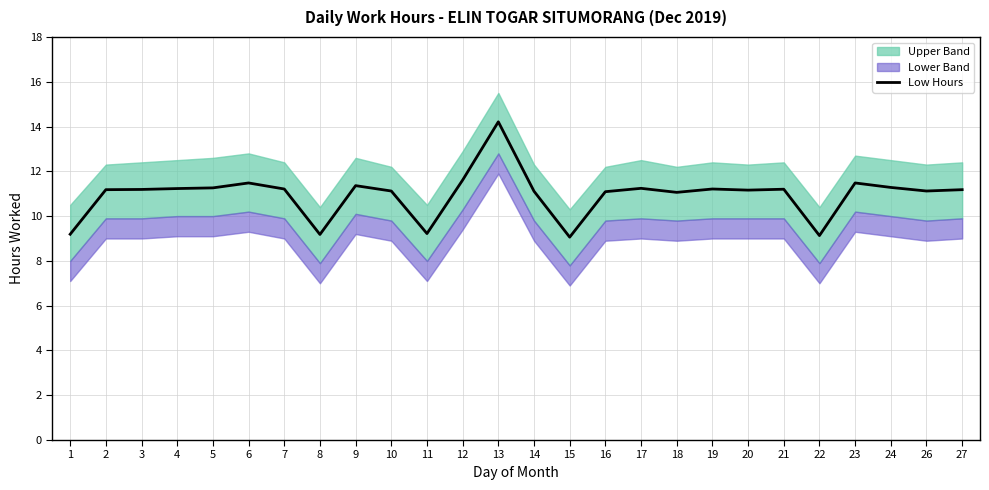

Which category has the lowest value across all series?

15